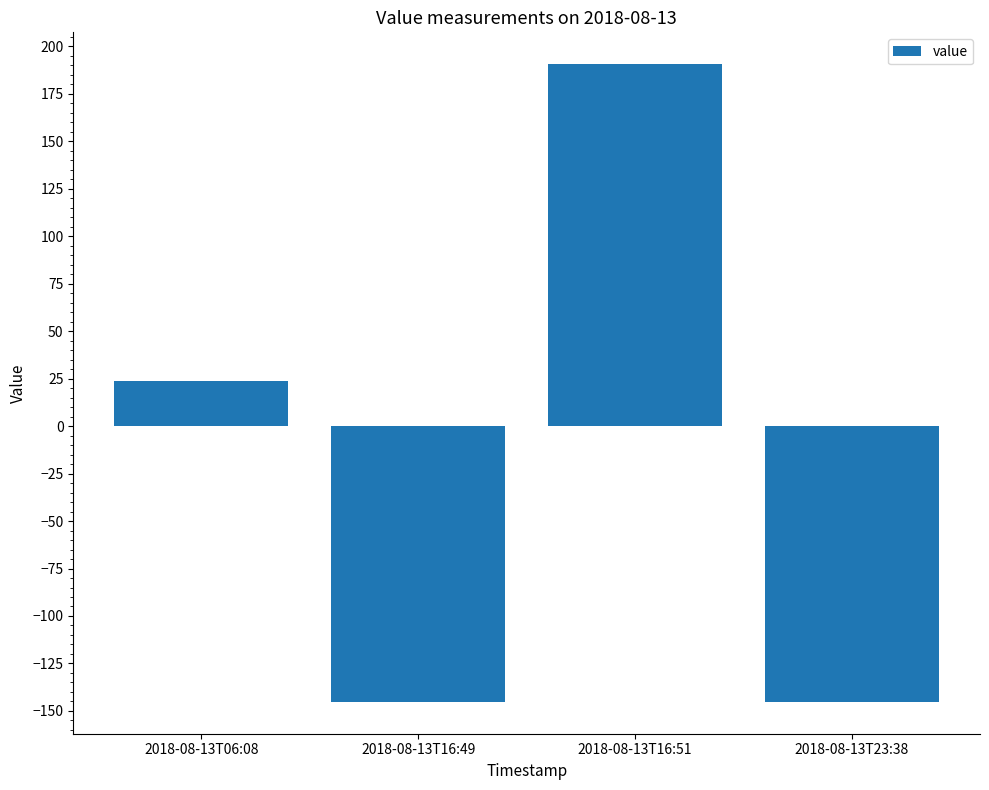

What is the smallest value displayed?

-145.2